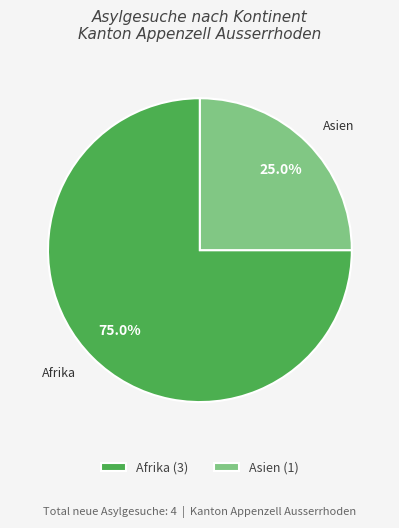

Which has a higher value, Asien or Afrika?

Afrika